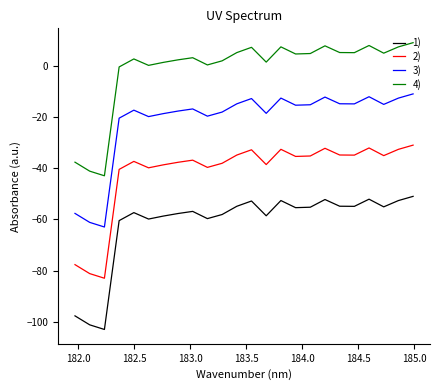

Which series has the largest total across all categories?

4)